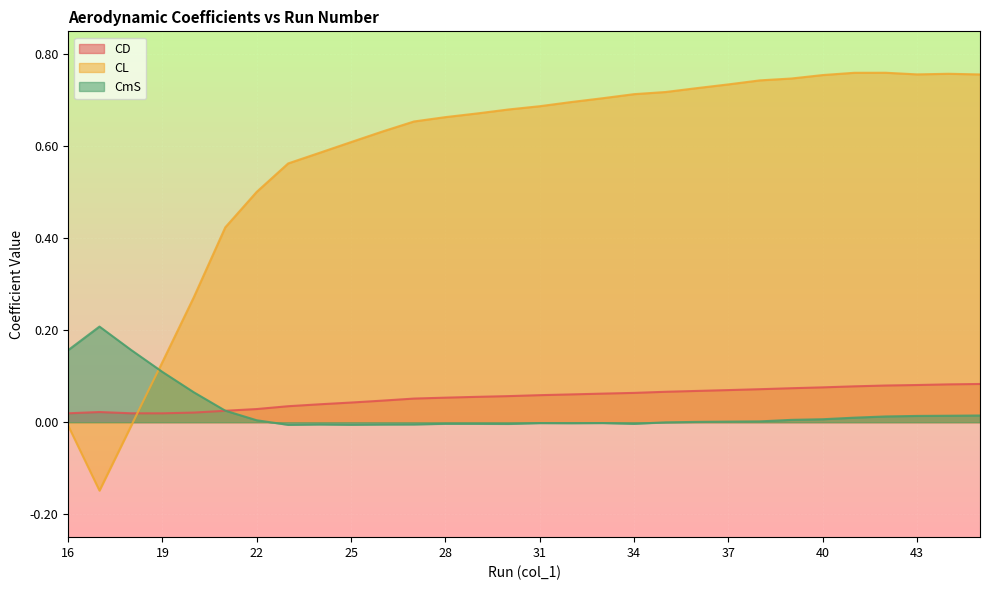

What are all the series names shown in the legend?

CD, CL, CmS